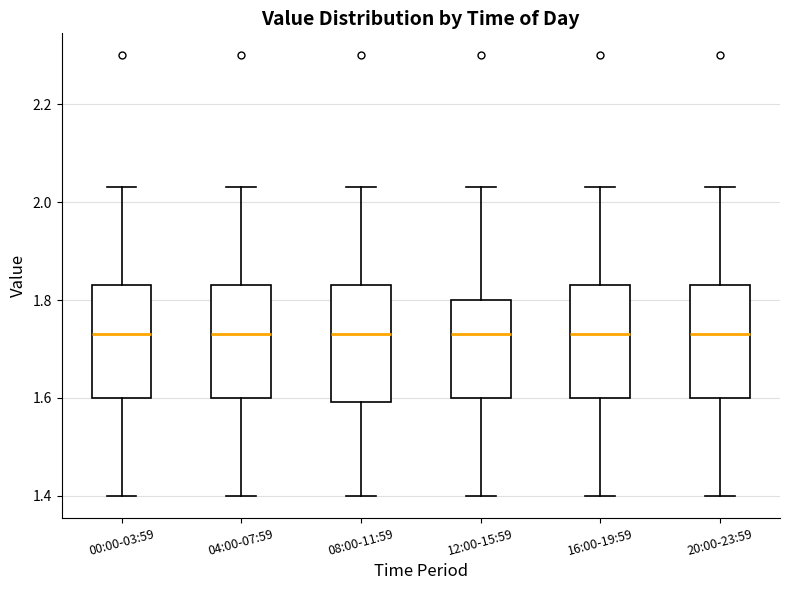

Reading left to right, transcribe this box plot: for each box, give where its median line is, the range the box spans, and where its two whiskers end, as read against the y-axis. The values are not printed on the chart, so give them approximately, as read against the axis.

00:00-03:59: median 1.74, box 1.60 to 1.84, whiskers 1.40 to 2.04
04:00-07:59: median 1.74, box 1.60 to 1.84, whiskers 1.40 to 2.04
08:00-11:59: median 1.74, box 1.60 to 1.84, whiskers 1.40 to 2.04
12:00-15:59: median 1.74, box 1.60 to 1.80, whiskers 1.40 to 2.04
16:00-19:59: median 1.74, box 1.60 to 1.84, whiskers 1.40 to 2.04
20:00-23:59: median 1.74, box 1.60 to 1.84, whiskers 1.40 to 2.04